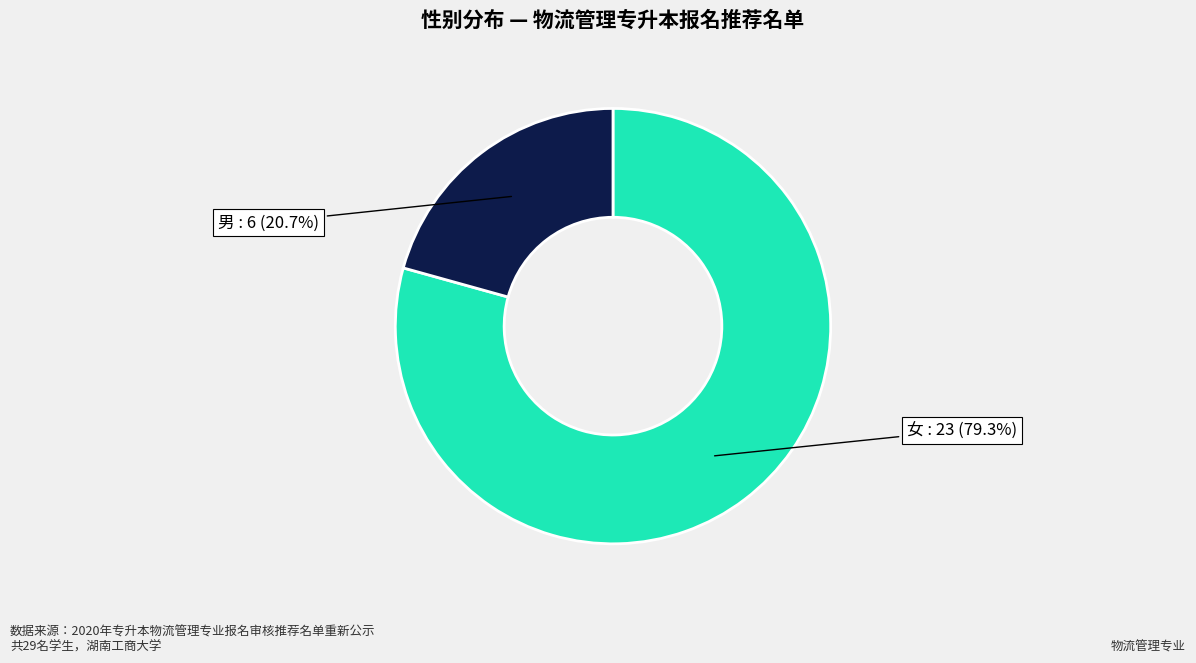

Combined, what portion of the pie is 女 and 男?

100.0%